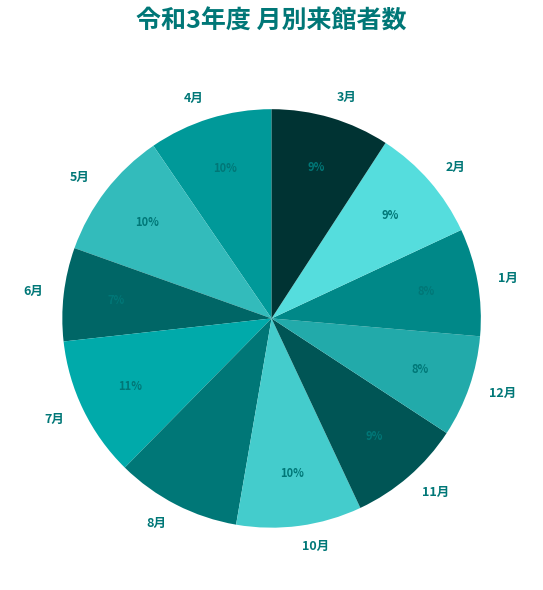

To the nearest percent, what percentage of the pie is 3月?

9%